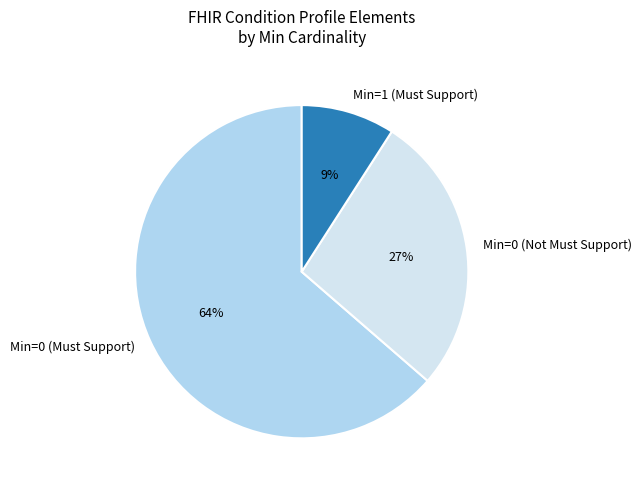

Is there a majority slice in this chart?

Yes